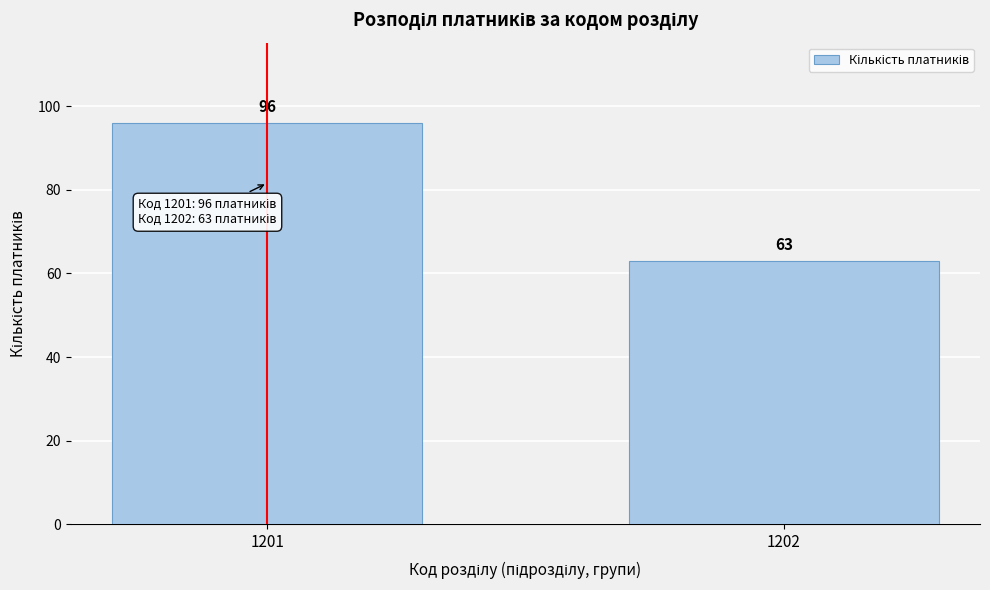

Reading left to right, transcribe all the data shown in this chart.

96	63